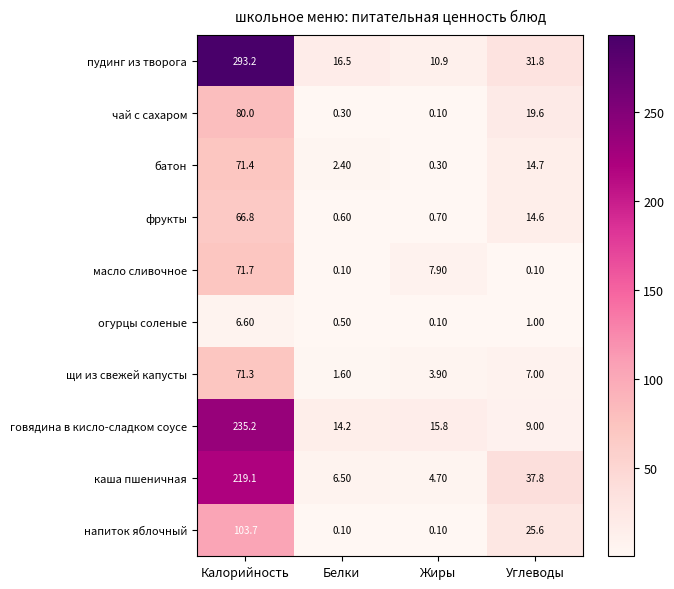

What is the sum of the пудинг из творога values at Калорийность and Углеводы?

325.0